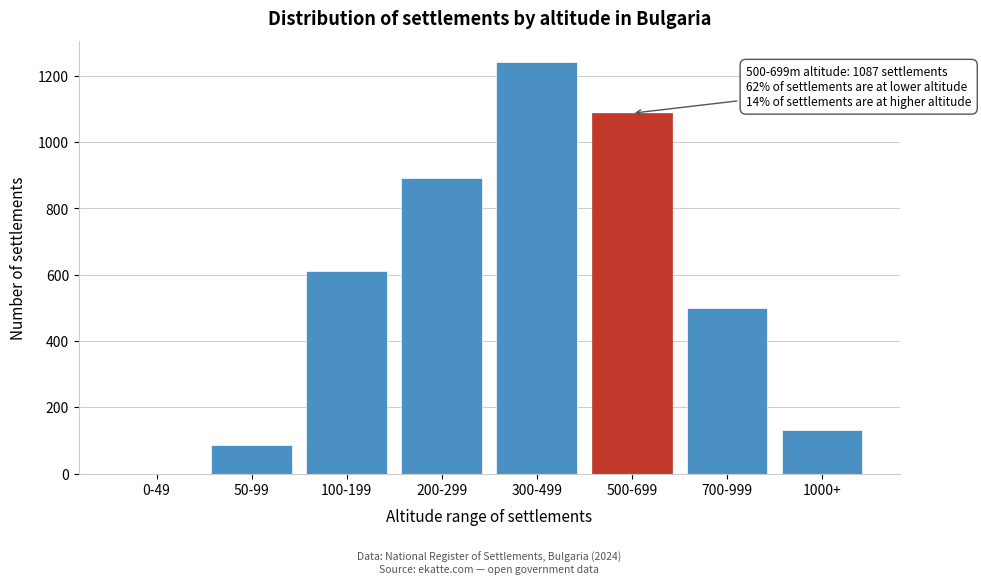

Reading left to right, what are all the values shown in this chart?

0-49=0	50-99=85	100-199=612	200-299=892	300-499=1243	500-699=1087	700-999=498	1000+=132